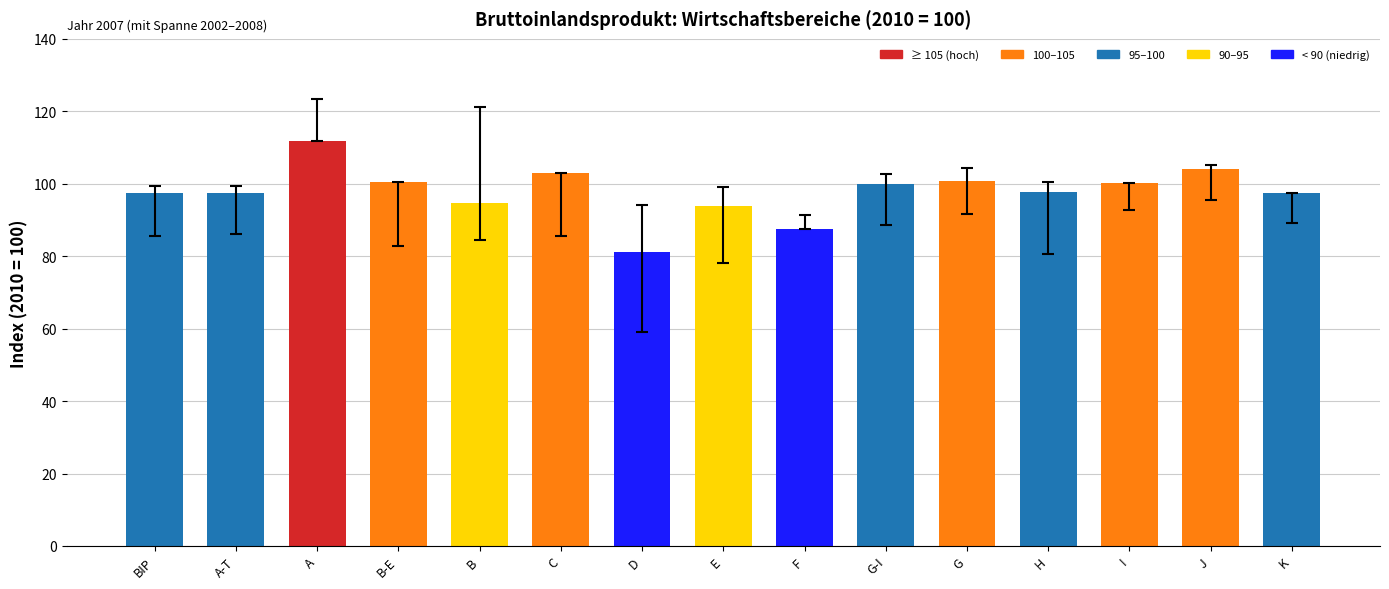

What is the value of the 7th bar from the left?

81.3